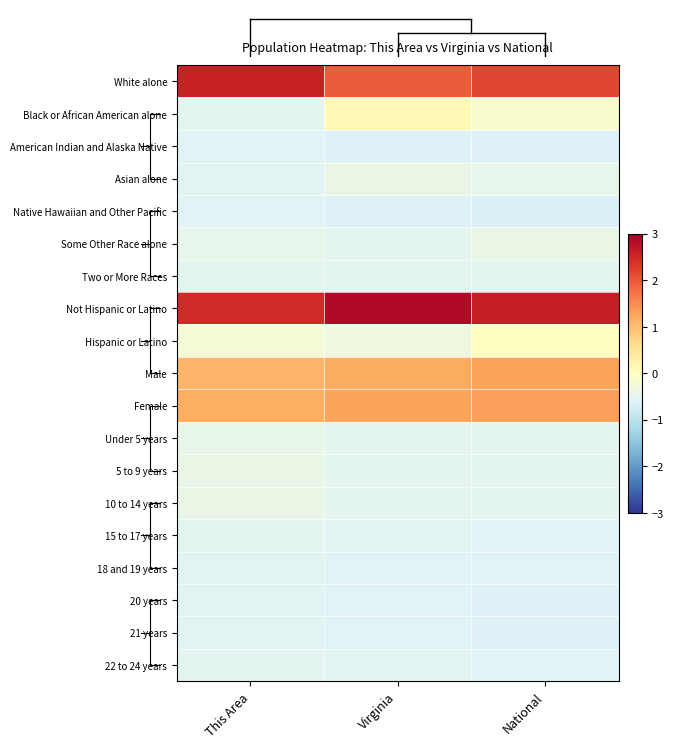

At how many categories does at least one series exceed 2?

3